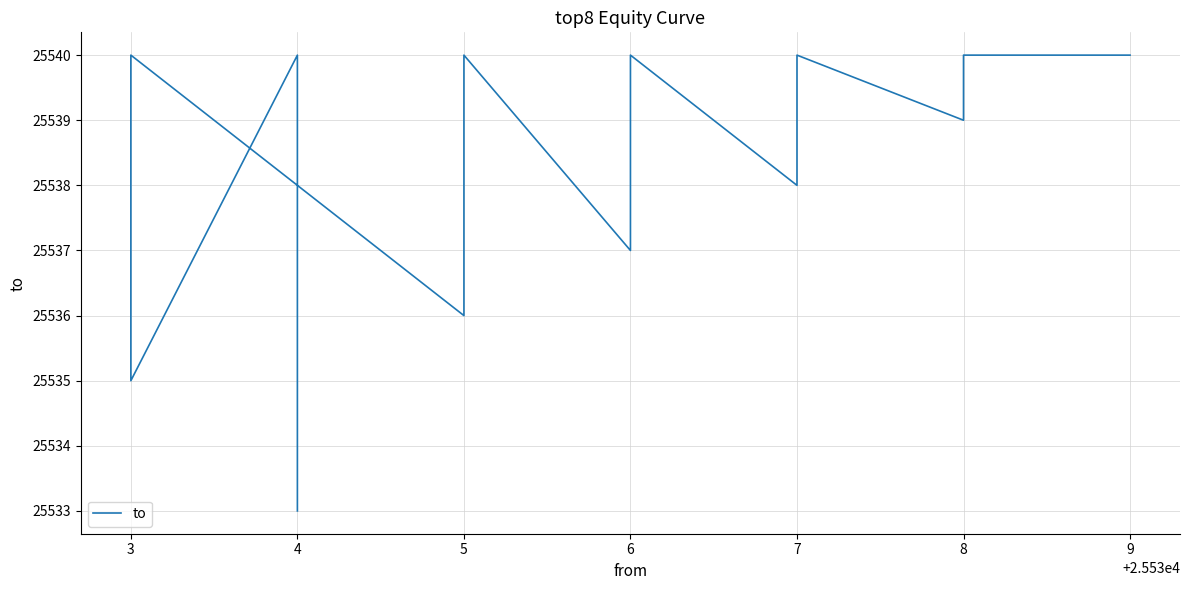

What is the value of the 21st point from the left?

25535